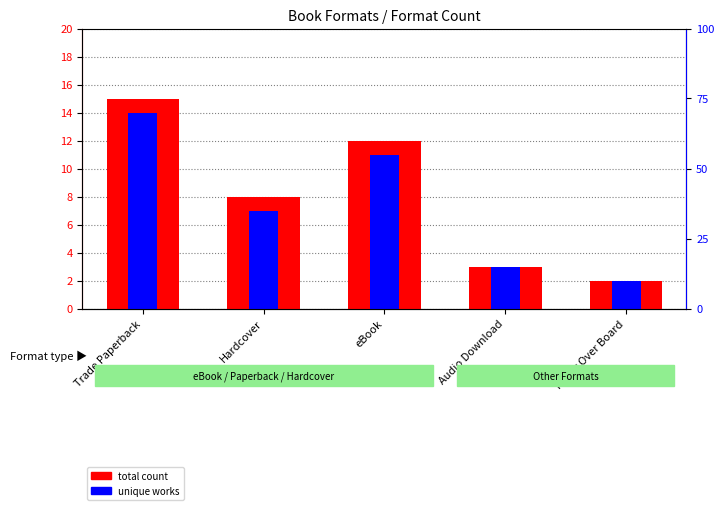

What value does the total count series have at Hardcover, to the nearest 10?

10